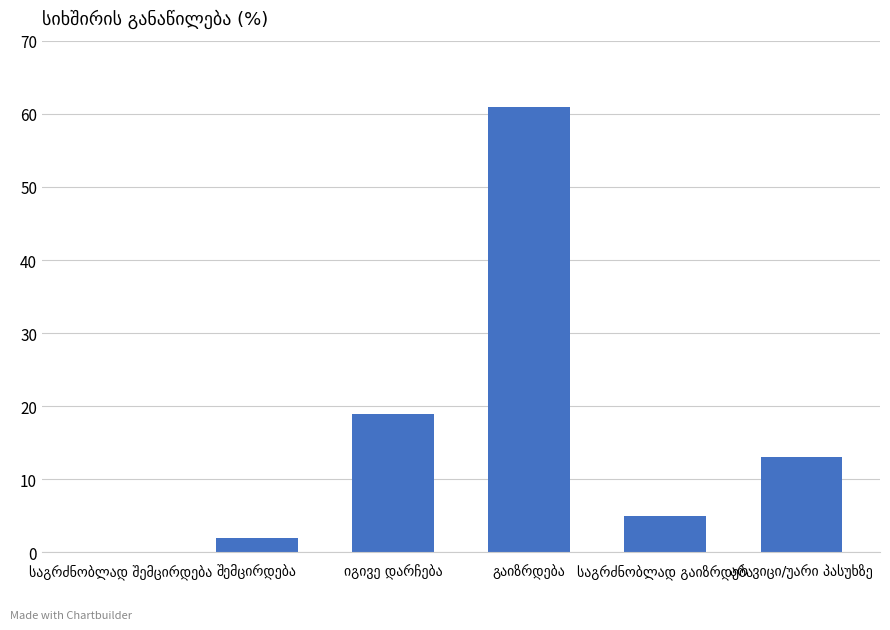

What is the maximum value shown in the chart?

61